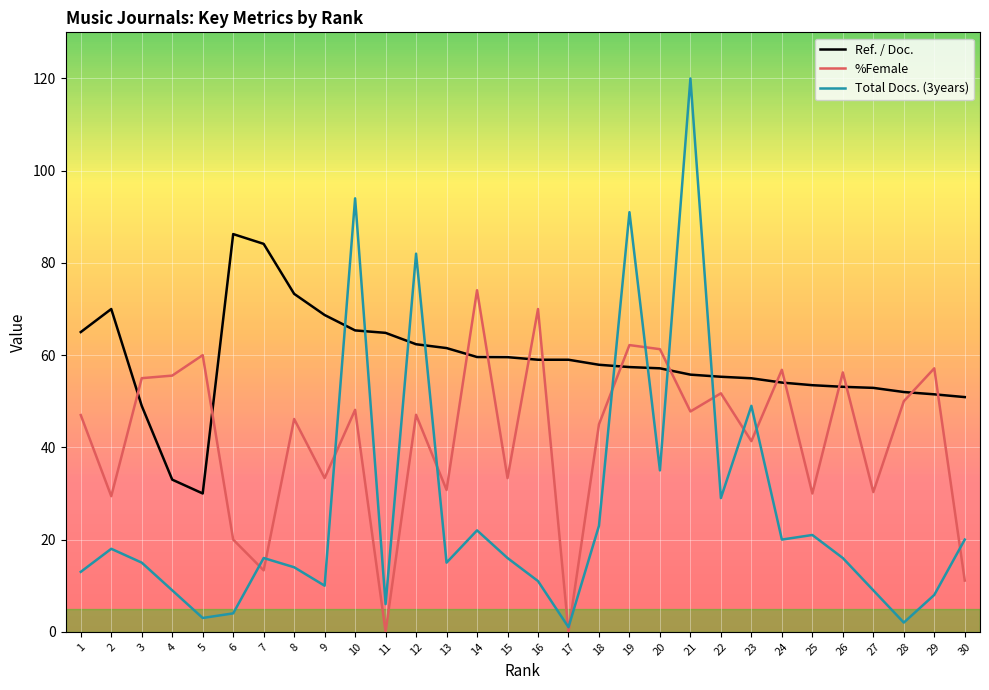

How many lines are shown in the chart?

3